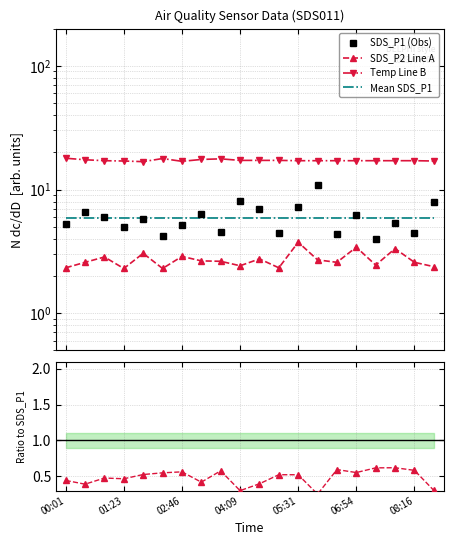

Is it true that Mean SDS_P1 equals 10.4 at 00:01?

False